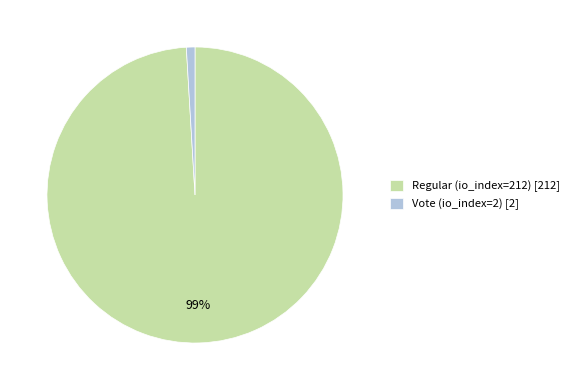

To the nearest percent, what is the average slice percentage?

50%